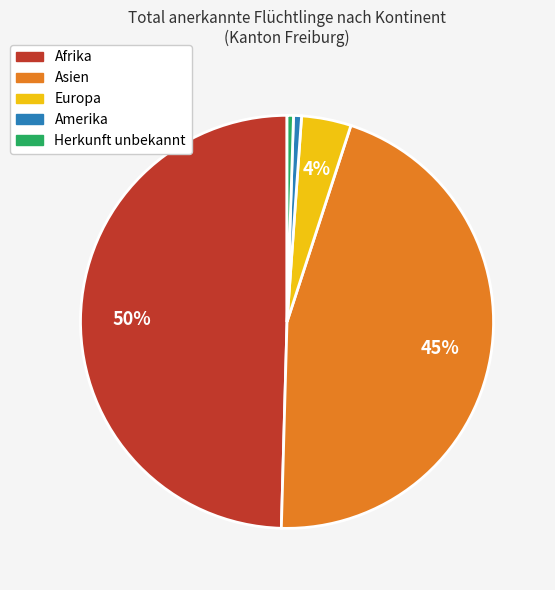

Is Amerika the majority of the pie?

No